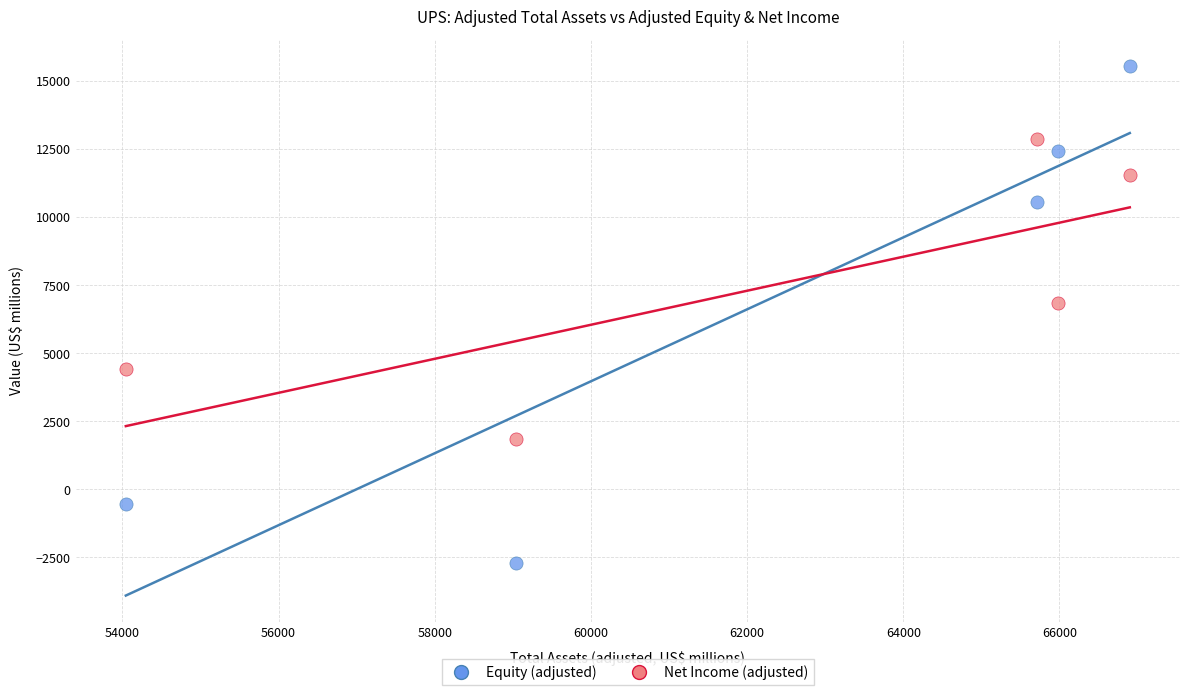

Across all data points, what is the average Y value?

7285